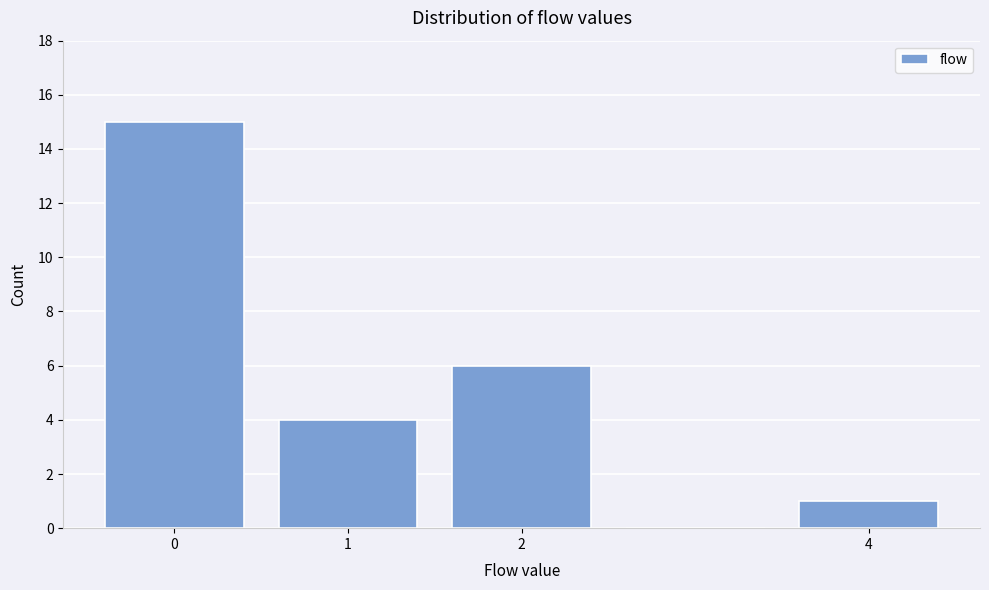

Reading left to right, list every bar in this chart as the range it spans on the x-axis followed by its height. The values are not printed on the chart, so give them approximately, as read against the axis.

-0.5 to 0.5: 15
0.5 to 1.5: 4
1.5 to 2.5: 6
2.5 to 3.5: 0
3.5 to 4.5: 1